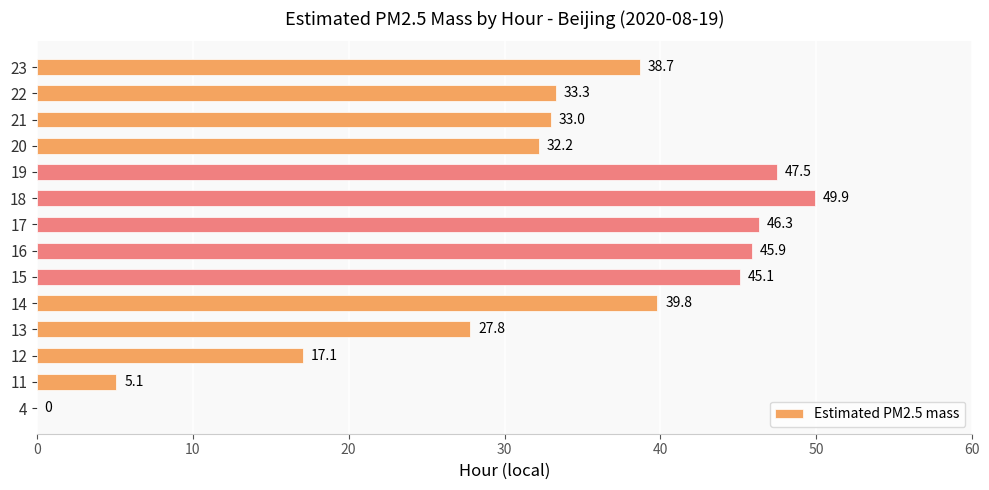

What is the sum of the values at 21 and 23?

71.7